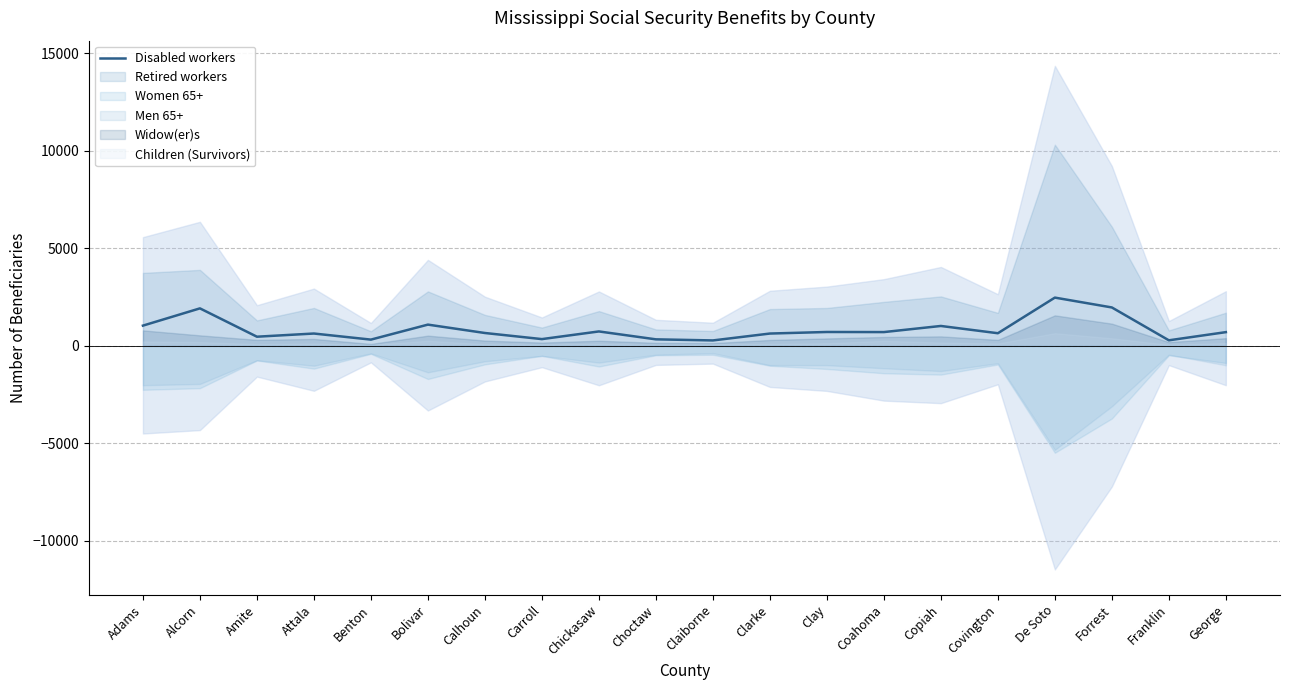

At which label does the data first exceed 705?

Adams